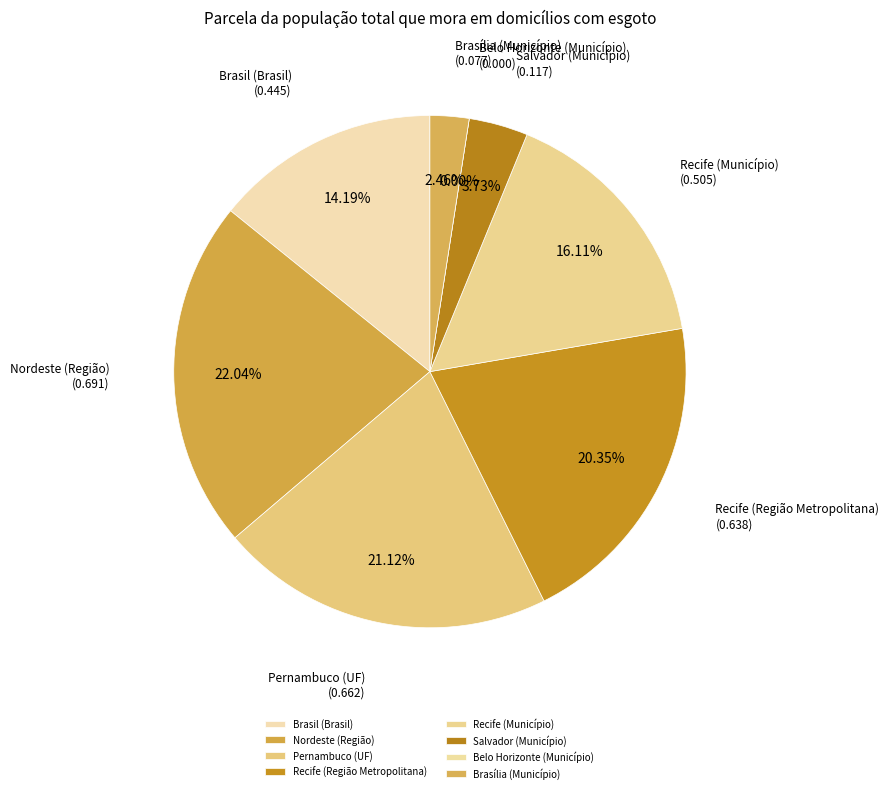

Is there a majority slice in this chart?

No